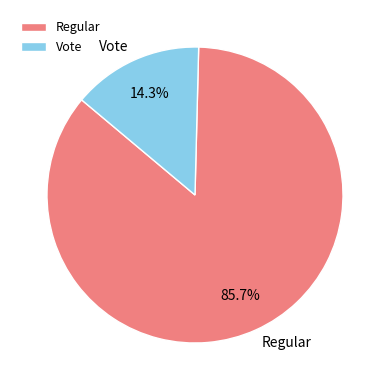

Which slice is the largest?

Regular